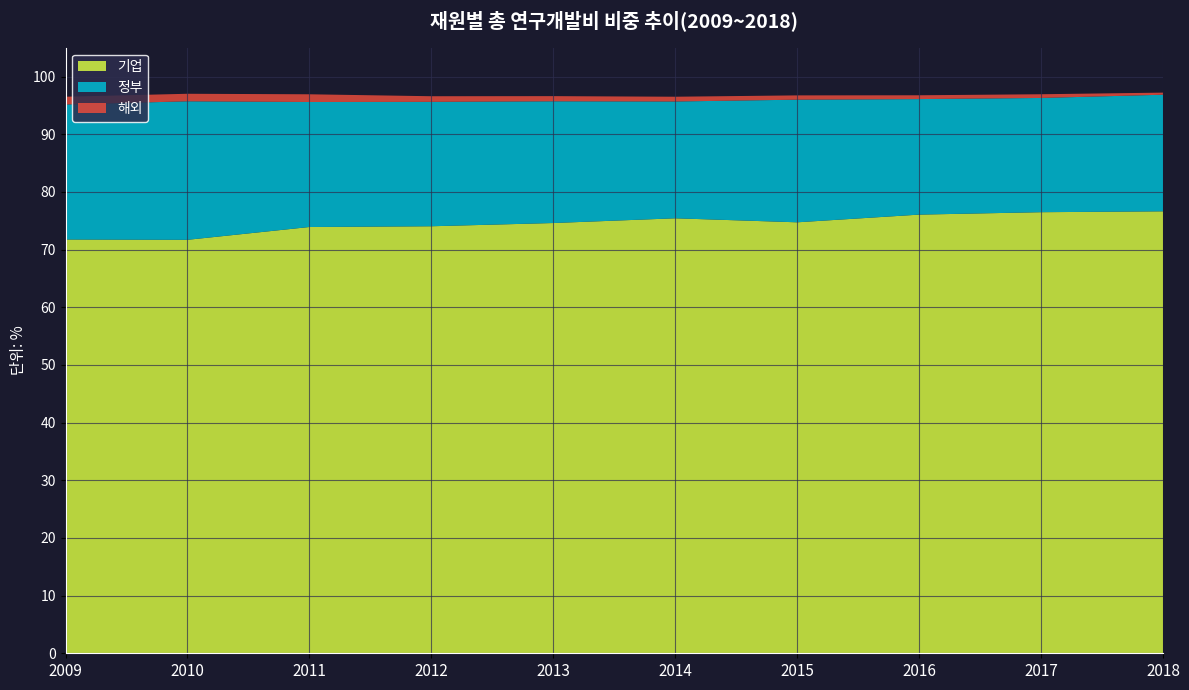

Reading right to left, transcribe all the data shown in this chart.

기업: 2018=76.6	2017=76.5	2016=76.1	2015=74.7	2014=75.4	2013=74.6	2012=74.0	2011=73.9	2010=71.7	2009=71.7
정부: 2018=20.2	2017=19.8	2016=20.0	2015=21.3	2014=20.3	2013=21.1	2012=21.6	2011=21.7	2010=24.0	2009=23.4
해외: 2018=0.4	2017=0.6	2016=0.7	2015=0.7	2014=0.8	2013=0.9	2012=1.0	2011=1.3	2010=1.3	2009=1.3